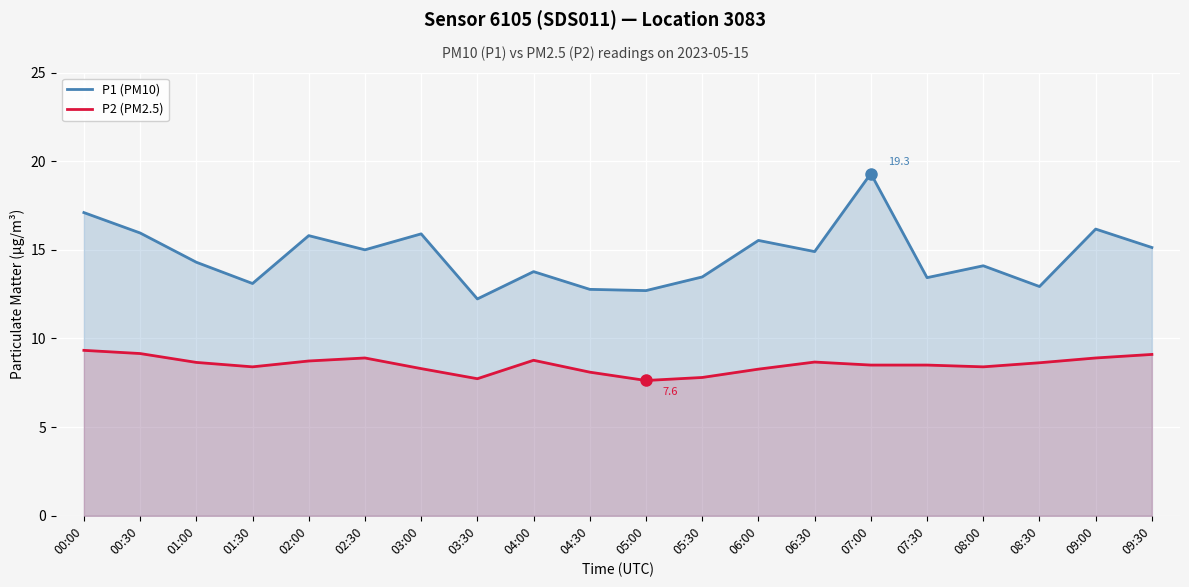

Reading left to right, transcribe all the data shown in this chart.

P1 (PM10): 17.1	15.9	14.3	13.1	15.8	15.0	15.9	12.2	13.8	12.8	12.7	13.5	15.5	14.9	19.3	13.4	14.1	12.9	16.2	15.1
P2 (PM2.5): 9.3	9.2	8.7	8.4	8.7	8.9	8.3	7.7	8.8	8.1	7.6	7.8	8.3	8.7	8.5	8.5	8.4	8.6	8.9	9.1